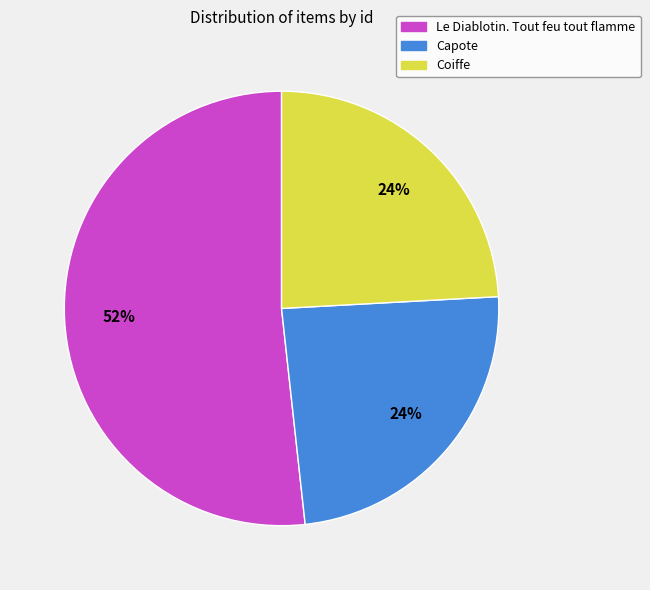

The Capote slice represents 24% of the pie. True or false?

True